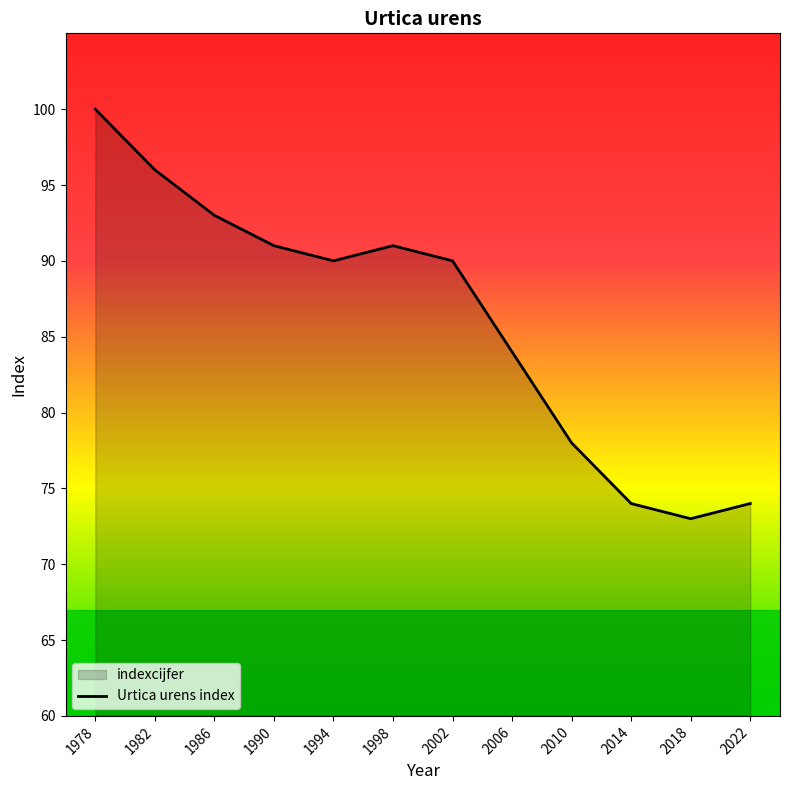

The value at 1994 is 126. True or false?

False